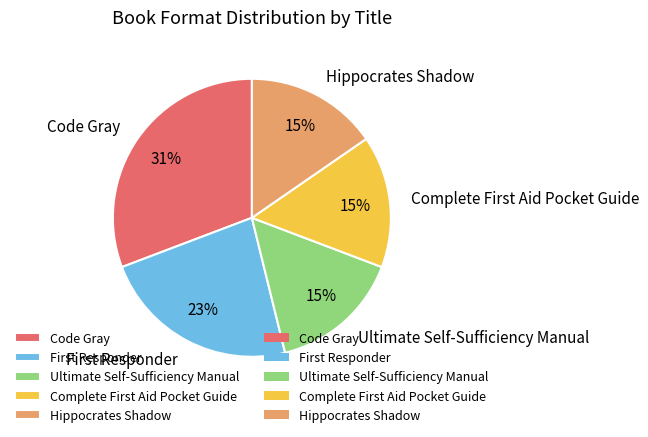

True or false: Code Gray accounts for 18% of the total.

False